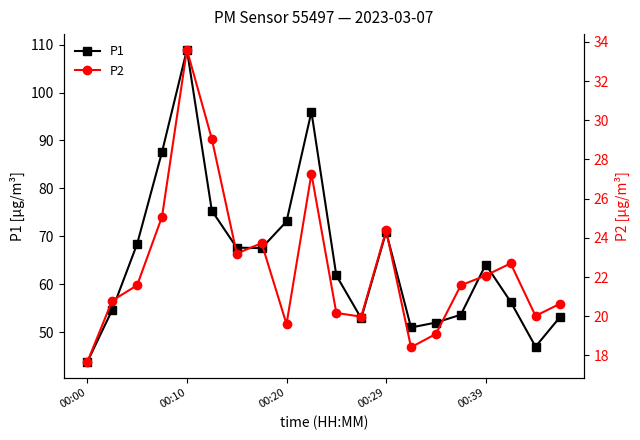

Where is the first local minimum for P1?

7